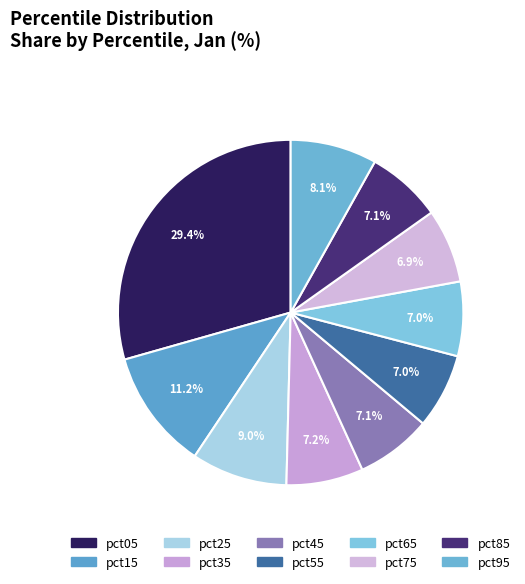

How many slices are in this pie chart?

10